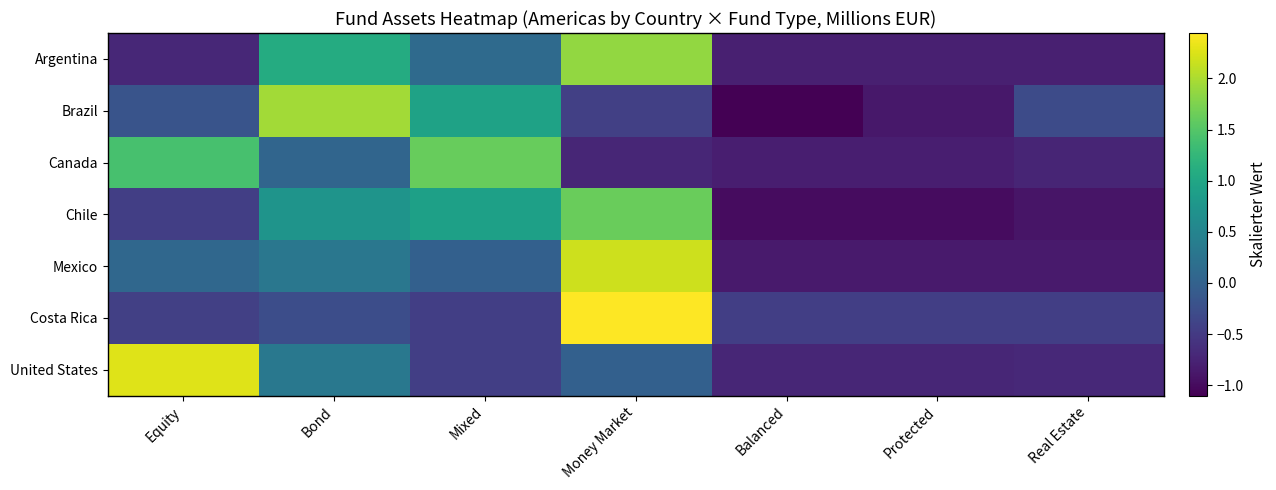

Reading left to right, extract all data points from this chart.

Argentina: Equity=-0.7	Bond=1.1	Mixed=0.1	Money Market=1.9	Balanced=-0.8	Protected=-0.8	Real Estate=-0.8
Brazil: Equity=-0.2	Bond=2.0	Mixed=0.9	Money Market=-0.4	Balanced=-1.1	Protected=-0.9	Real Estate=-0.3
Canada: Equity=1.4	Bond=0.1	Mixed=1.6	Money Market=-0.7	Balanced=-0.8	Protected=-0.8	Real Estate=-0.7
Chile: Equity=-0.4	Bond=0.7	Mixed=0.9	Money Market=1.6	Balanced=-1.0	Protected=-1.0	Real Estate=-0.9
Mexico: Equity=0.1	Bond=0.3	Mixed=-0.0	Money Market=2.2	Balanced=-0.9	Protected=-0.9	Real Estate=-0.9
Costa Rica: Equity=-0.4	Bond=-0.3	Mixed=-0.4	Money Market=2.4	Balanced=-0.4	Protected=-0.4	Real Estate=-0.4
United States: Equity=2.3	Bond=0.3	Mixed=-0.4	Money Market=-0.0	Balanced=-0.7	Protected=-0.7	Real Estate=-0.7